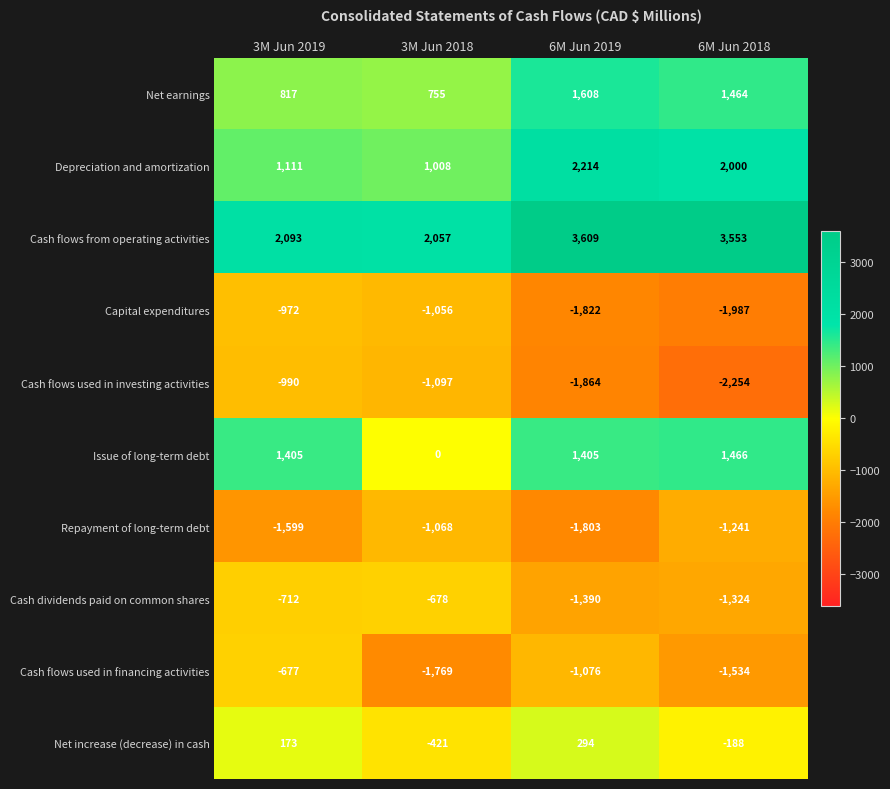

What is the smallest value displayed?

-2254